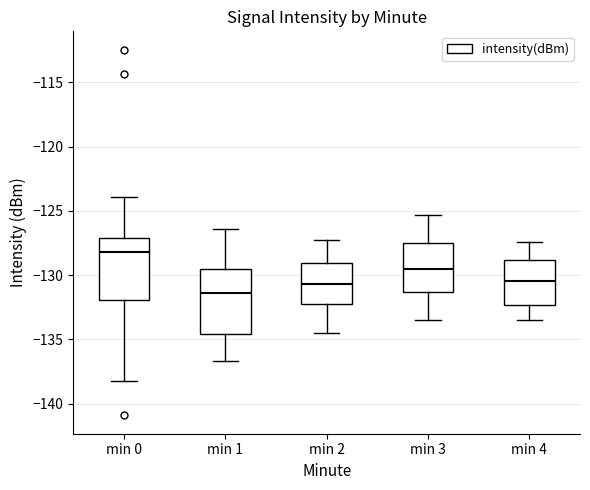

Where does the lower whisker of the box for min 2 end on the y-axis? The values are not printed on the chart, so give them approximately, as read against the axis.

-134.5